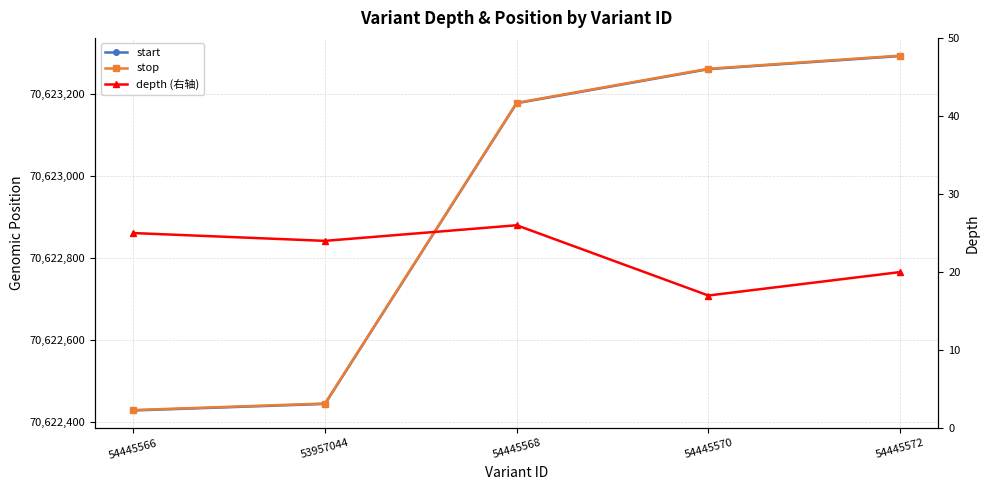

Which category has the lowest value in the depth (右轴) series?

54445570